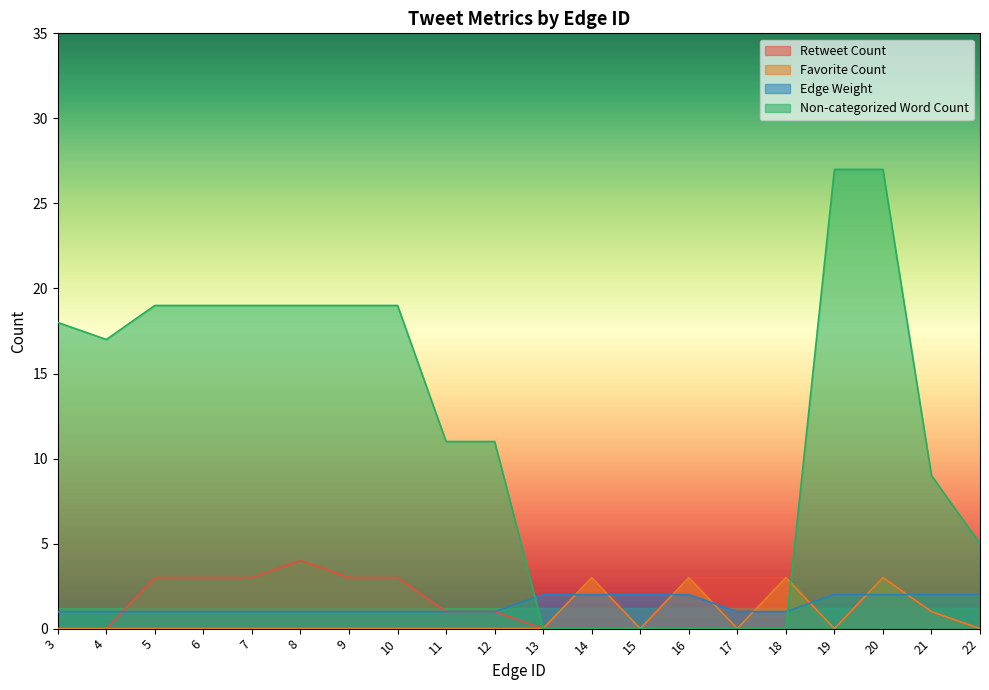

Between 16 and 12, which is larger?

16